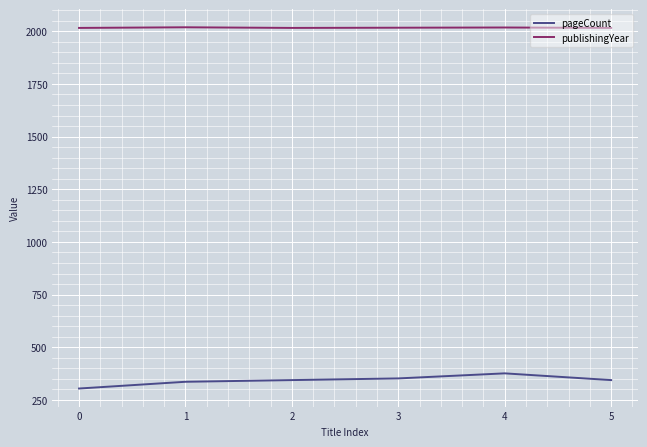

What is the total value across all series at 2?

2360